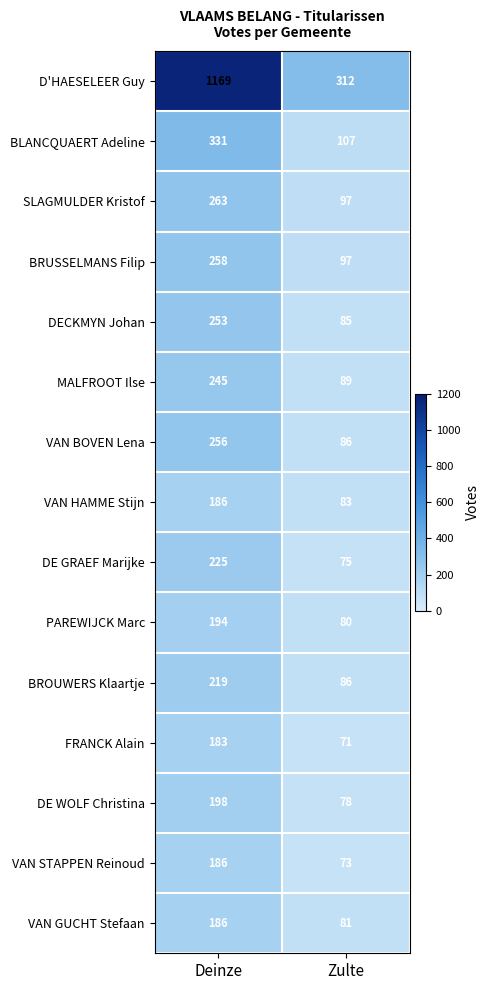

Reading left to right, transcribe all the data shown in this chart.

D'HAESELEER Guy: Deinze=1169	Zulte=312
BLANCQUAERT Adeline: Deinze=331	Zulte=107
SLAGMULDER Kristof: Deinze=263	Zulte=97
BRUSSELMANS Filip: Deinze=258	Zulte=97
DECKMYN Johan: Deinze=253	Zulte=85
MALFROOT Ilse: Deinze=245	Zulte=89
VAN BOVEN Lena: Deinze=256	Zulte=86
VAN HAMME Stijn: Deinze=186	Zulte=83
DE GRAEF Marijke: Deinze=225	Zulte=75
PAREWIJCK Marc: Deinze=194	Zulte=80
BROUWERS Klaartje: Deinze=219	Zulte=86
FRANCK Alain: Deinze=183	Zulte=71
DE WOLF Christina: Deinze=198	Zulte=78
VAN STAPPEN Reinoud: Deinze=186	Zulte=73
VAN GUCHT Stefaan: Deinze=186	Zulte=81